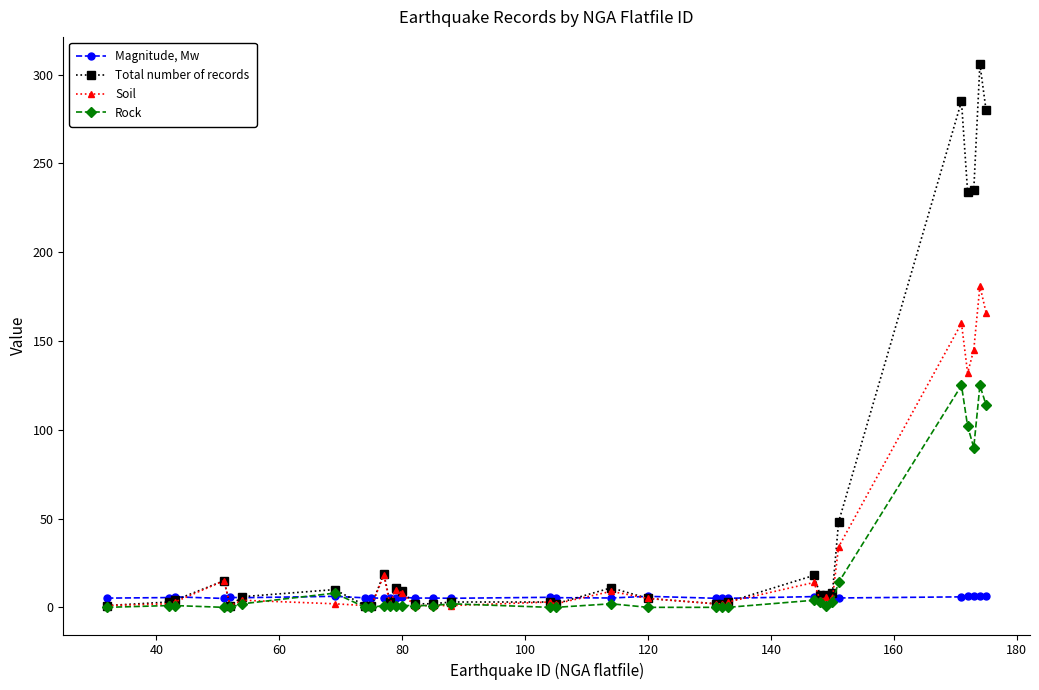

Rank the series by their average value, from lowest to highest.

Magnitude, Mw, Rock, Soil, Total number of records